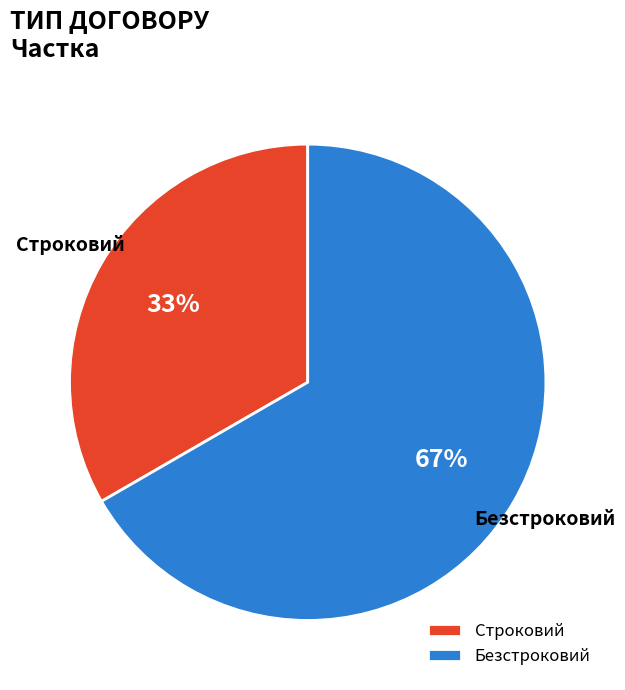

What is the majority slice?

Безстроковий